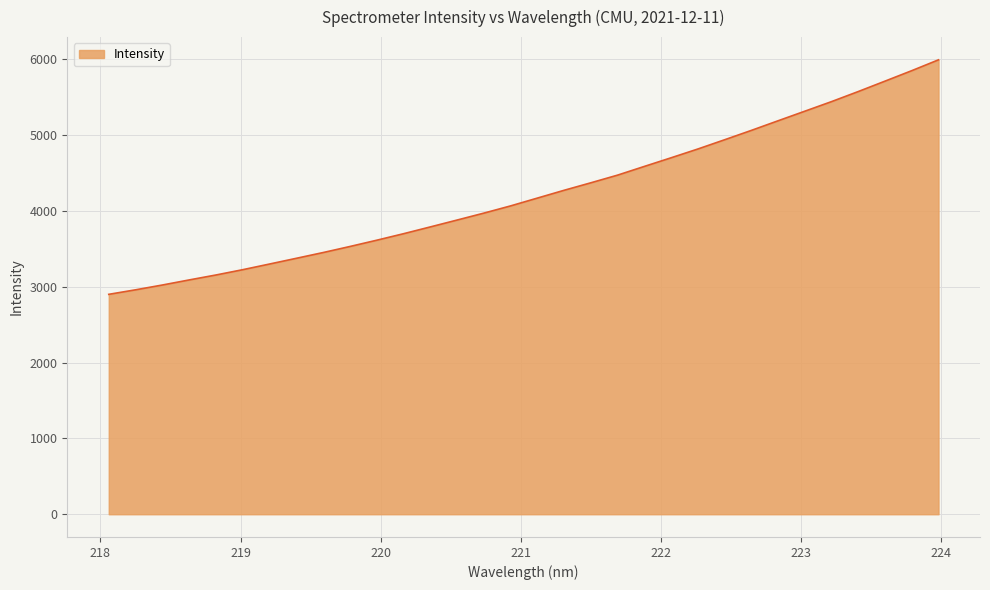

What is the difference between the maximum and minimum values?

3093.7